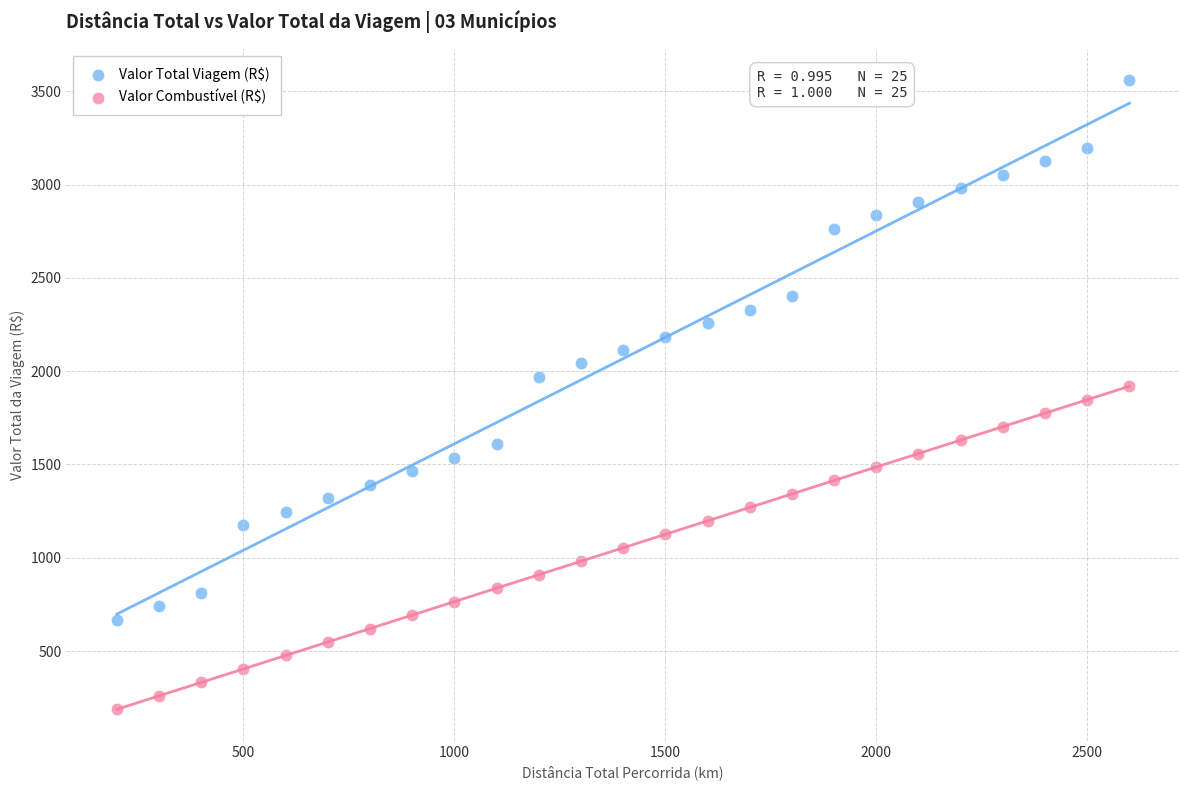

Which series contains the lowest Y value?

Valor Combustível (R$)